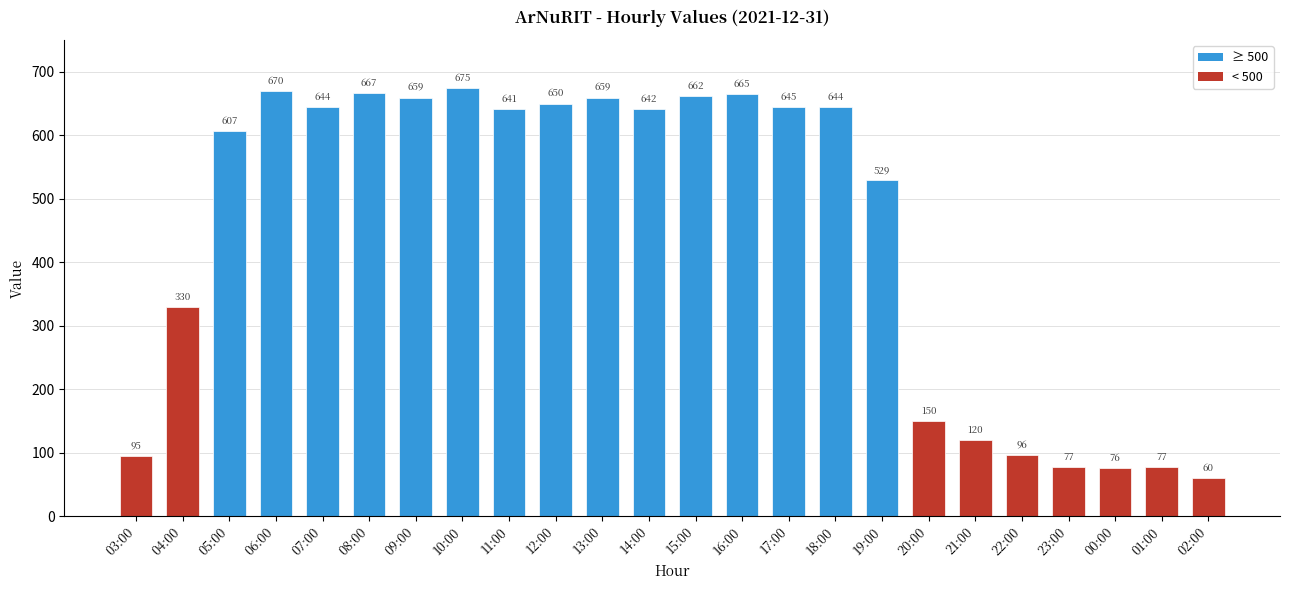

The value at 02:00 is 60. True or false?

True